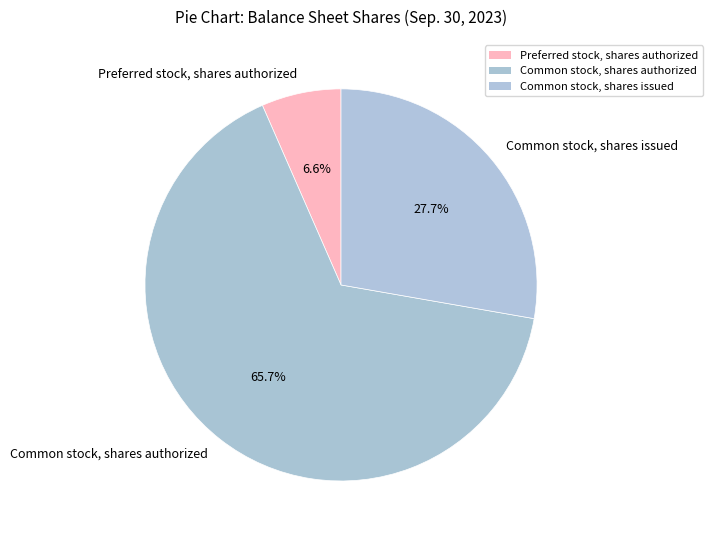

Which category has the smallest portion of the pie?

Preferred stock, shares authorized